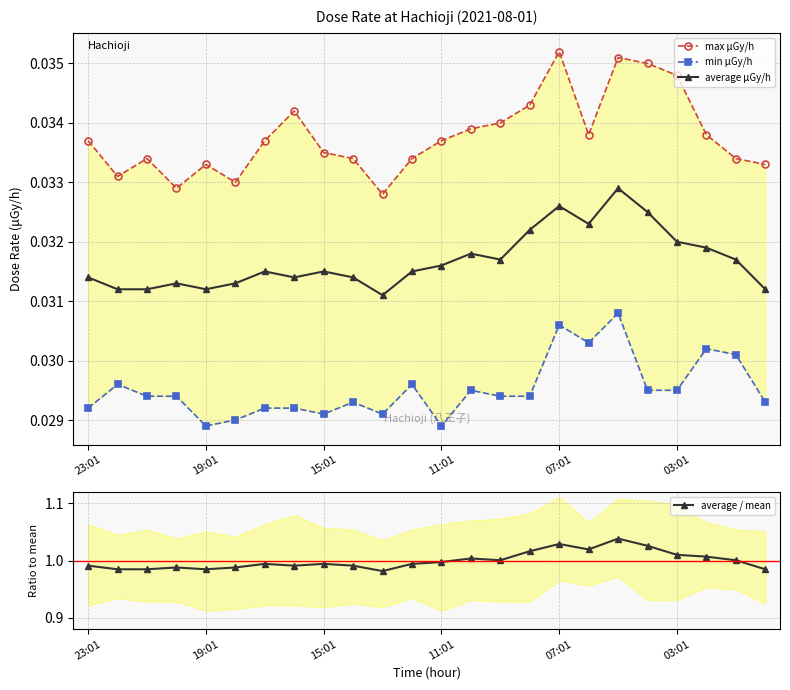

True or false: average μGy/h has more than 1 interior local peaks.

True